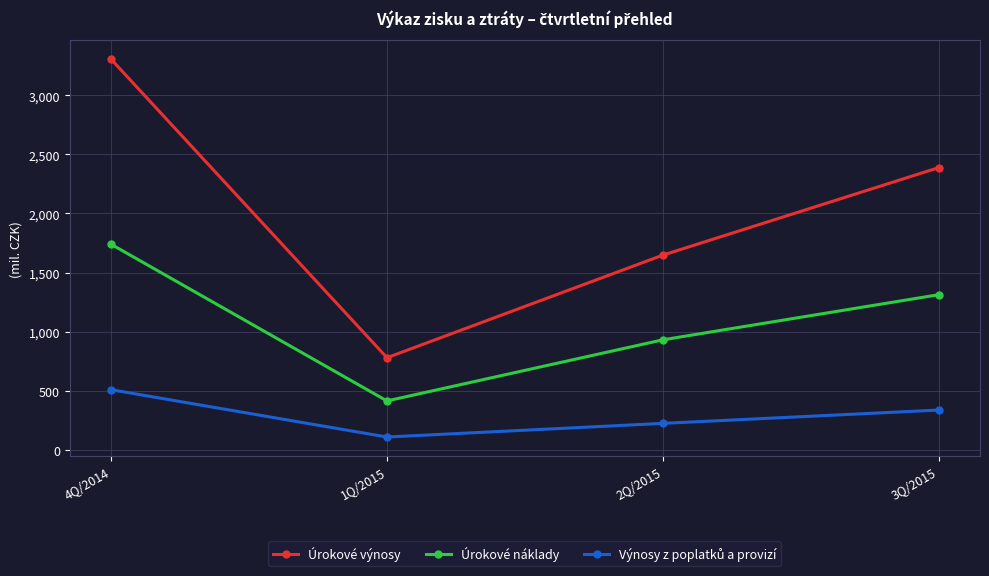

Between 4Q/2014 and 3Q/2015, which series saw the biggest shift?

Úrokové výnosy